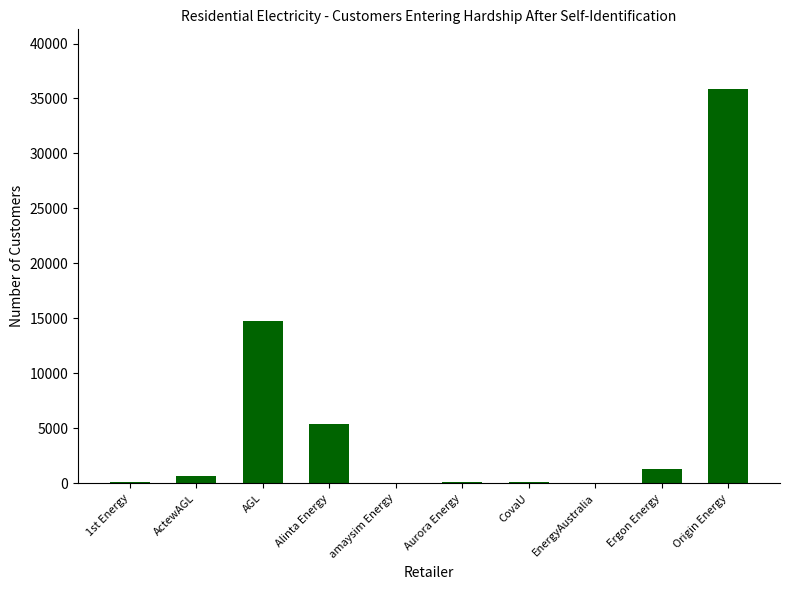

What is the sum of all values?

58334